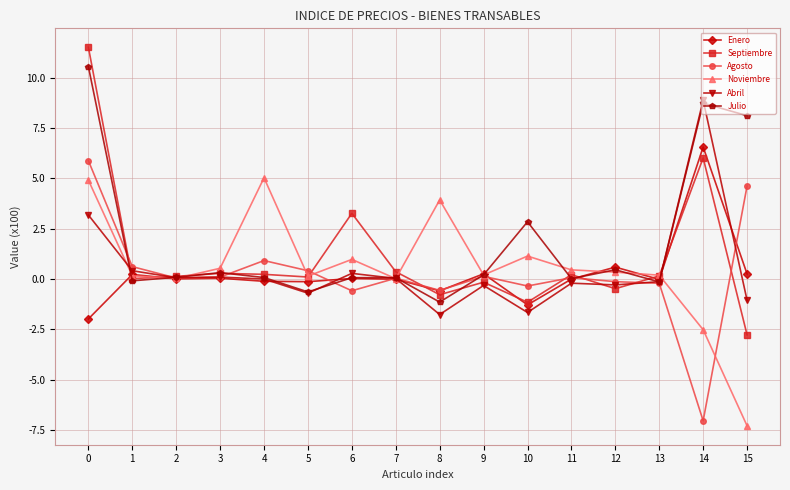

The Agosto series shows -0.1 at 12. True or false?

True